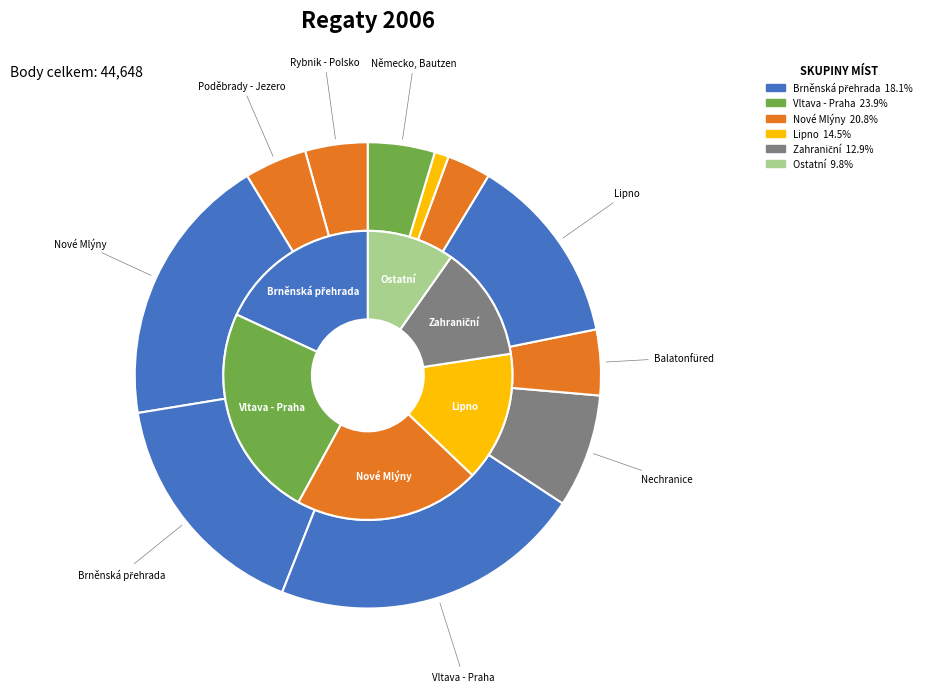

To the nearest percent, what is the average slice percentage?

9%